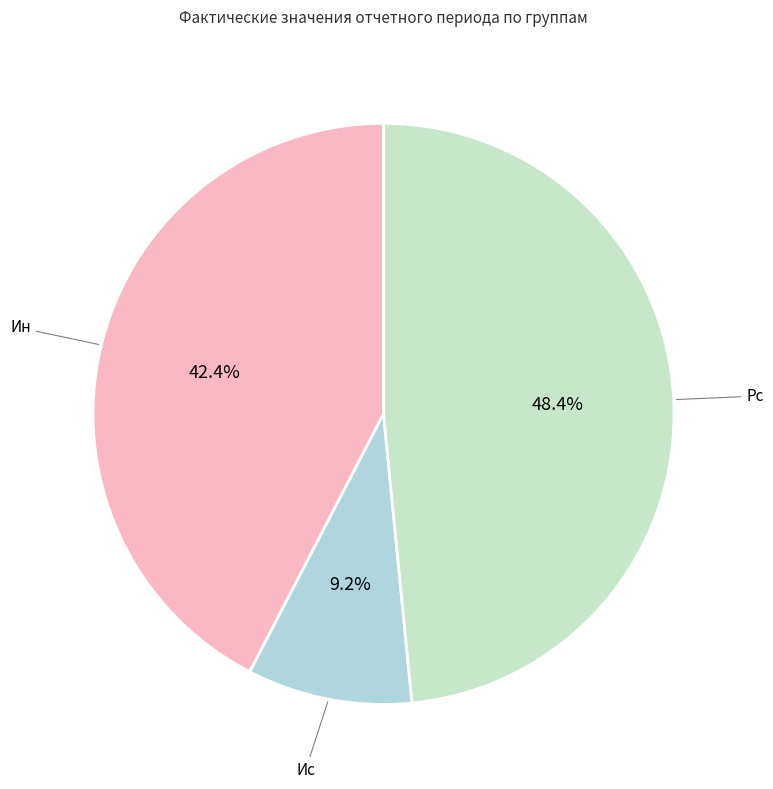

How many segments does this pie chart have?

3